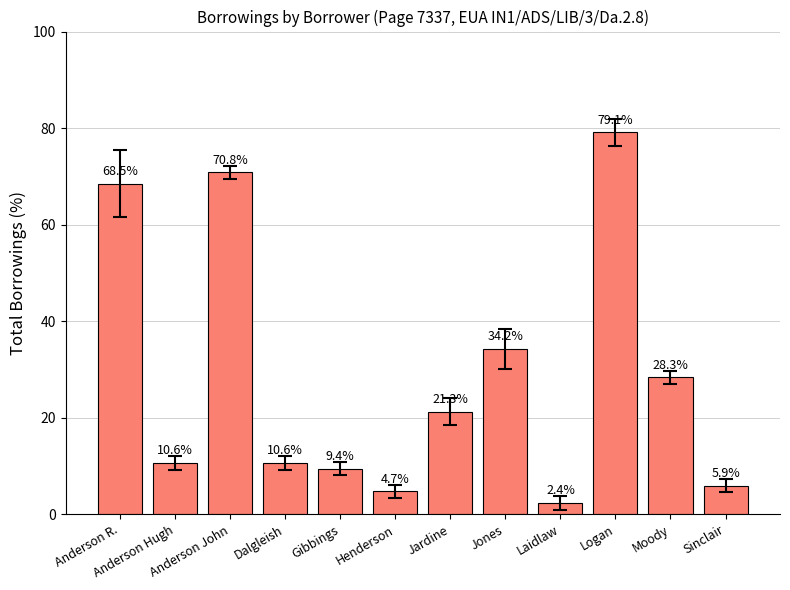

At which label does the data first exceed 21?

Anderson R.